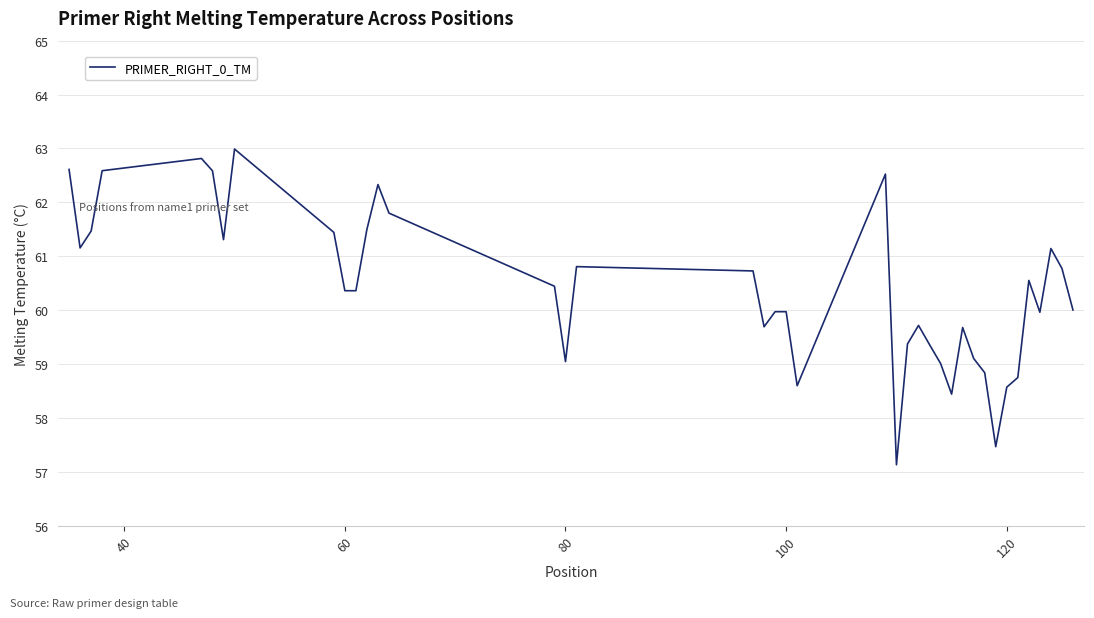

What is the sum of all values?

2414.9